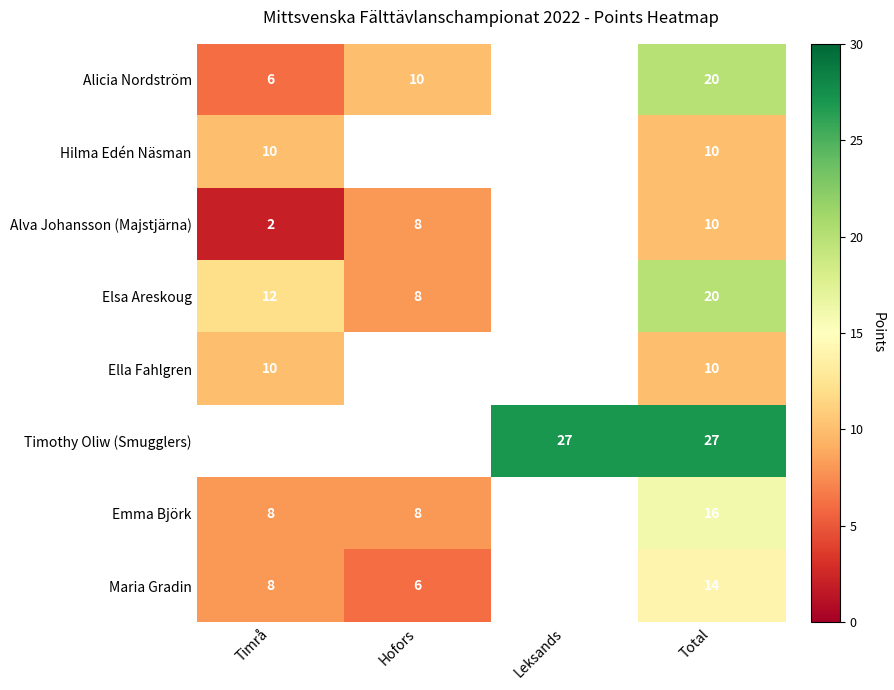

What is the total value across all series at Total?

127